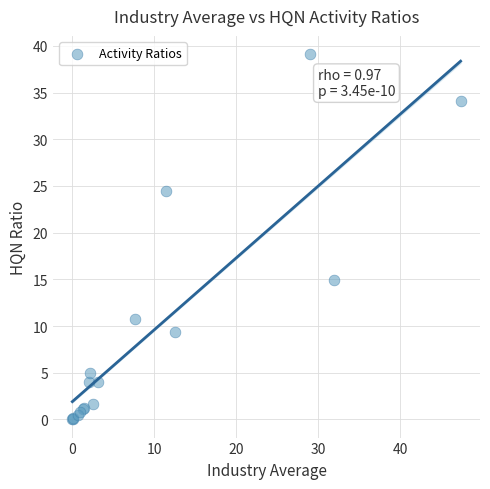

What Y value in the scatter plot is closest to 19?

14.9